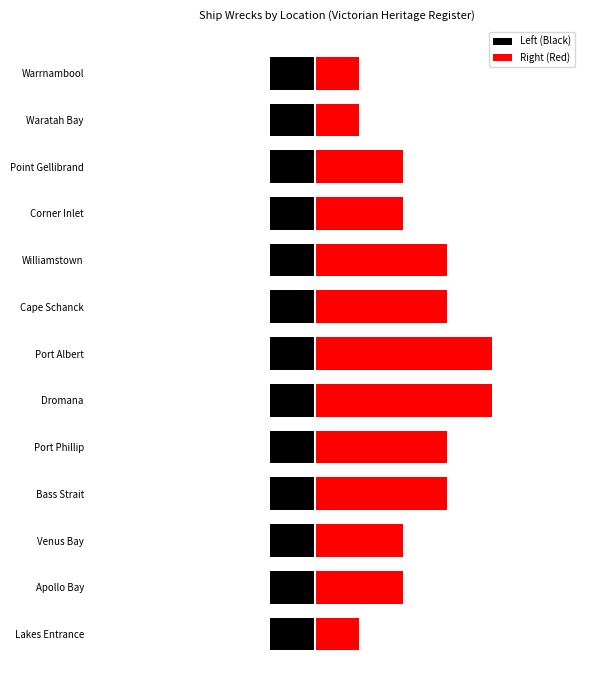

List the series in order of their peak value, highest first.

Right (Red), Left (Black)